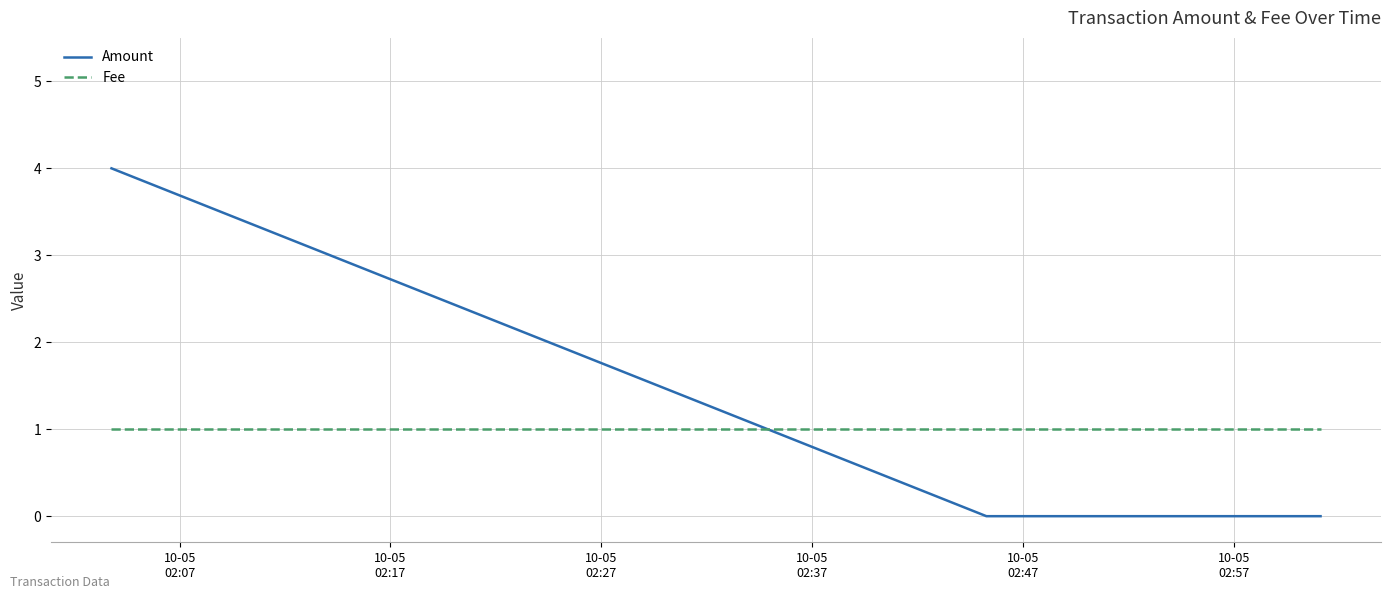

What value does the Fee series have at 10-05
02:17?

1